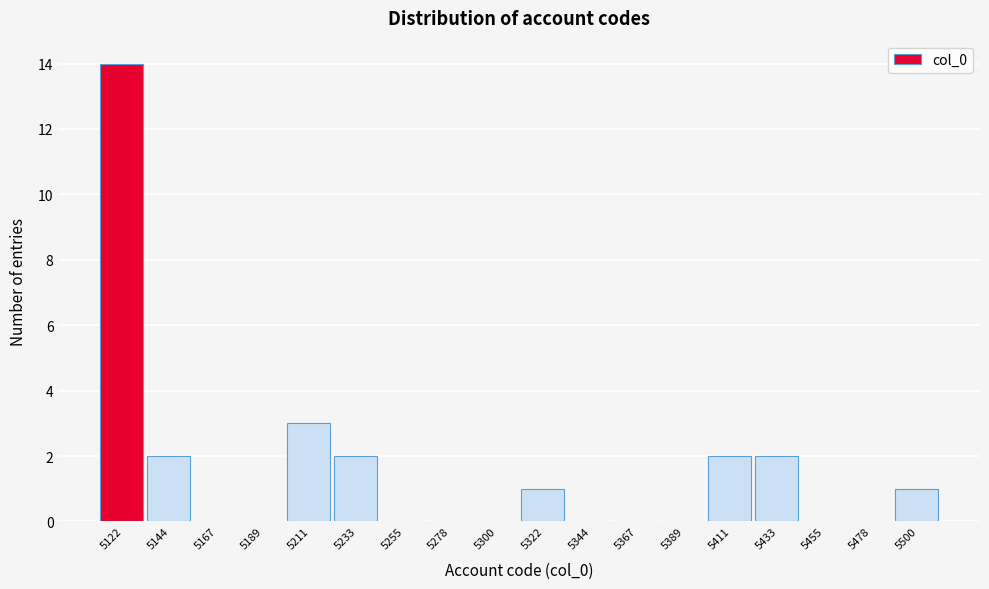

Reading left to right, transcribe this chart: for each bar, give the range it covers on the x-axis and its height. Neither the bar edges nor the heights are printed on the chart, so give them approximately, as read against the axes.

5110 to 5135: 14
5135 to 5155: 2
5155 to 5180: 0
5180 to 5200: 0
5200 to 5220: 3
5220 to 5245: 2
5245 to 5265: 0
5265 to 5290: 0
5290 to 5310: 0
5310 to 5335: 1
5335 to 5355: 0
5355 to 5380: 0
5380 to 5400: 0
5400 to 5420: 2
5420 to 5445: 2
5445 to 5465: 0
5465 to 5490: 0
5490 to 5510: 1